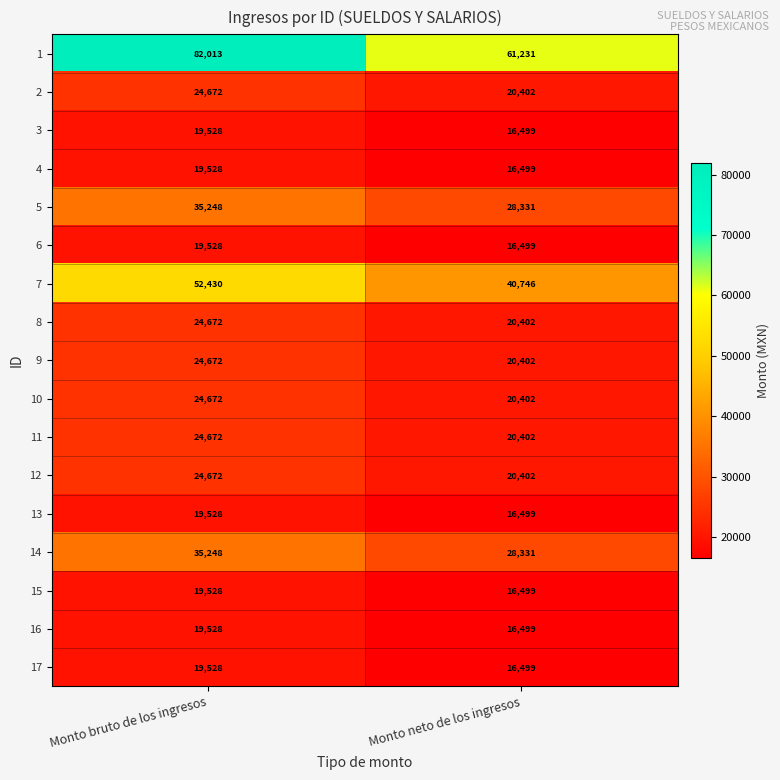

What is the sum of the 14 values at Monto bruto de los ingresos and Monto neto de los ingresos?

63579